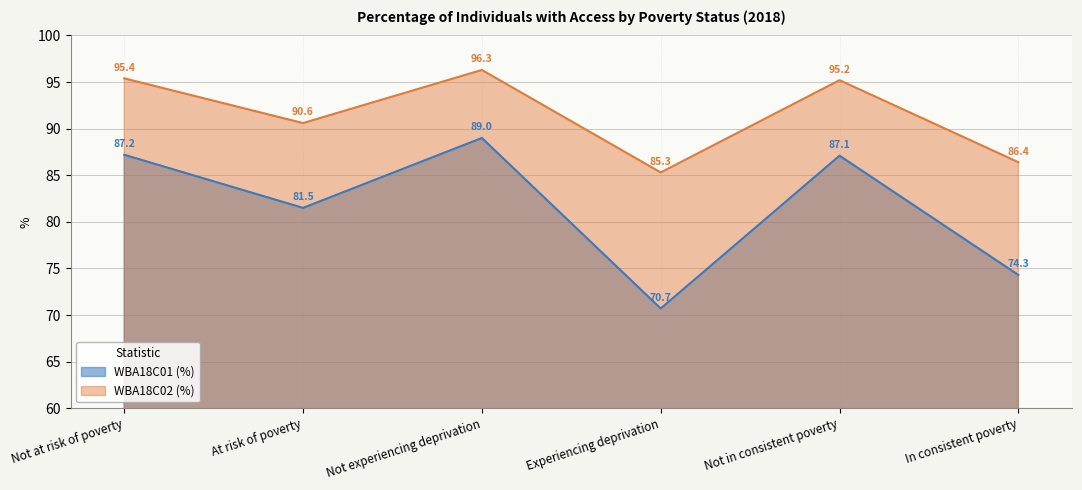

Which label corresponds to the largest value in the chart?

Not experiencing deprivation